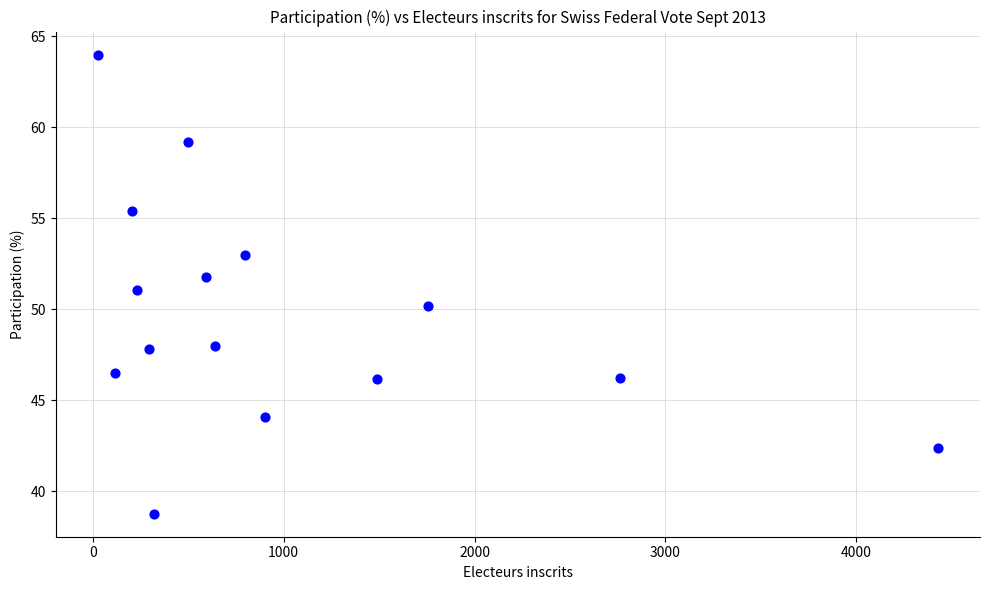

How many points are shown in the scatter plot?

15